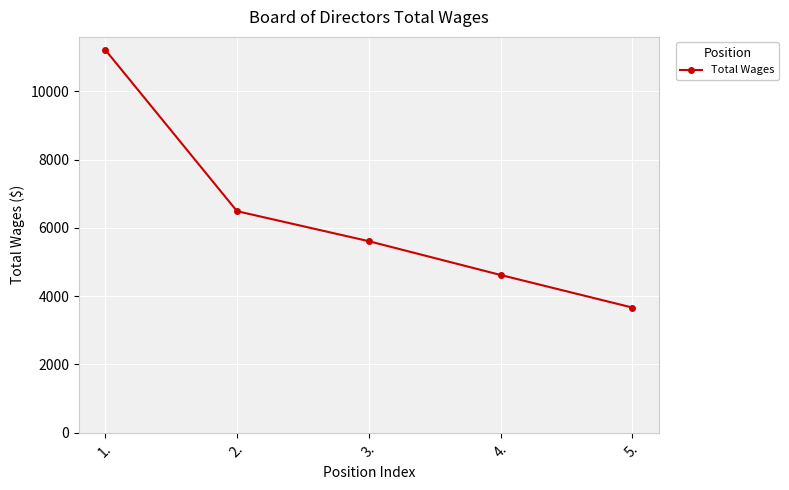

Approximately how many times larger is the value at 2. compared to 3.?

1.2